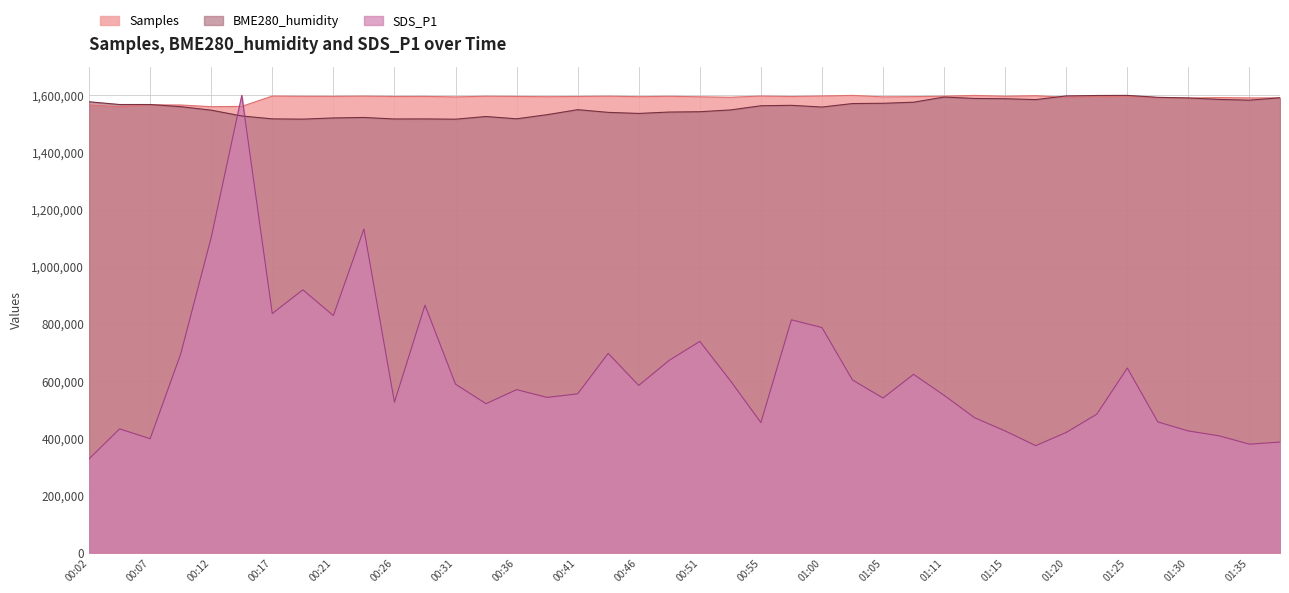

The value of Samples at 01:33 is 1592321.2. True or false?

True